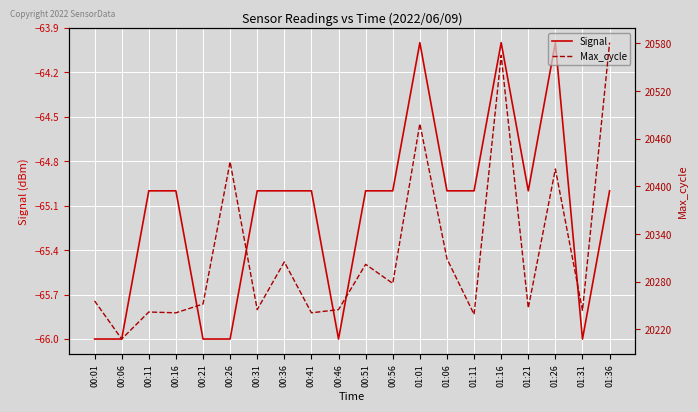

Reading left to right, what are all the values shown in this chart?

Signal: -66	-66	-65	-65	-66	-66	-65	-65	-65	-66	-65	-65	-64	-65	-65	-64	-65	-64	-66	-65
Max_cycle: 20256	20208	20242	20241	20252	20431	20245	20305	20241	20245	20302	20278	20479	20309	20239	20565	20247	20422	20244	20581